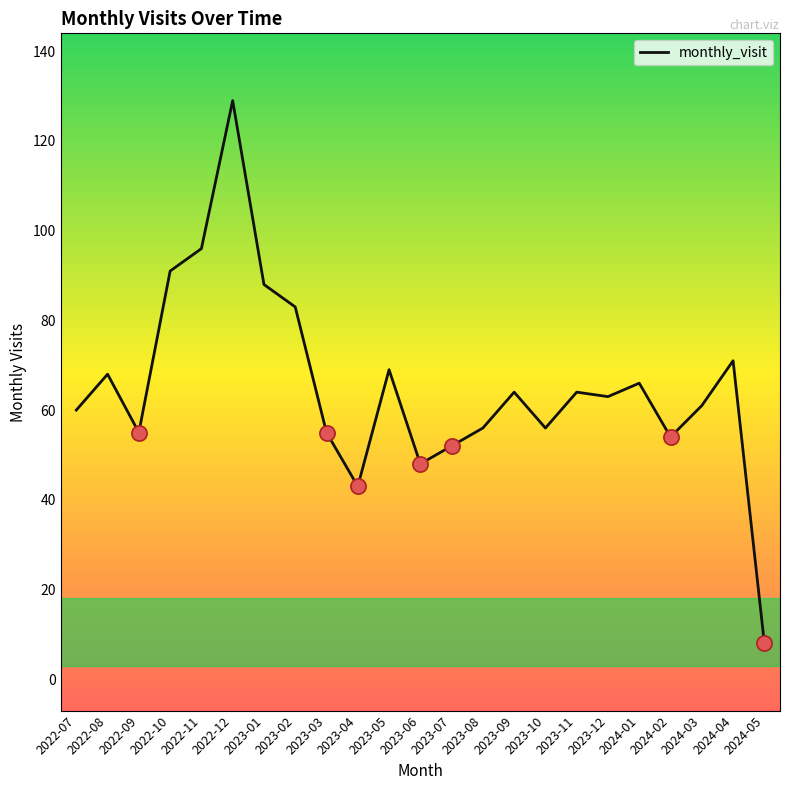

Approximately how many times larger is the value at 2023-07 compared to 2022-12?

0.4